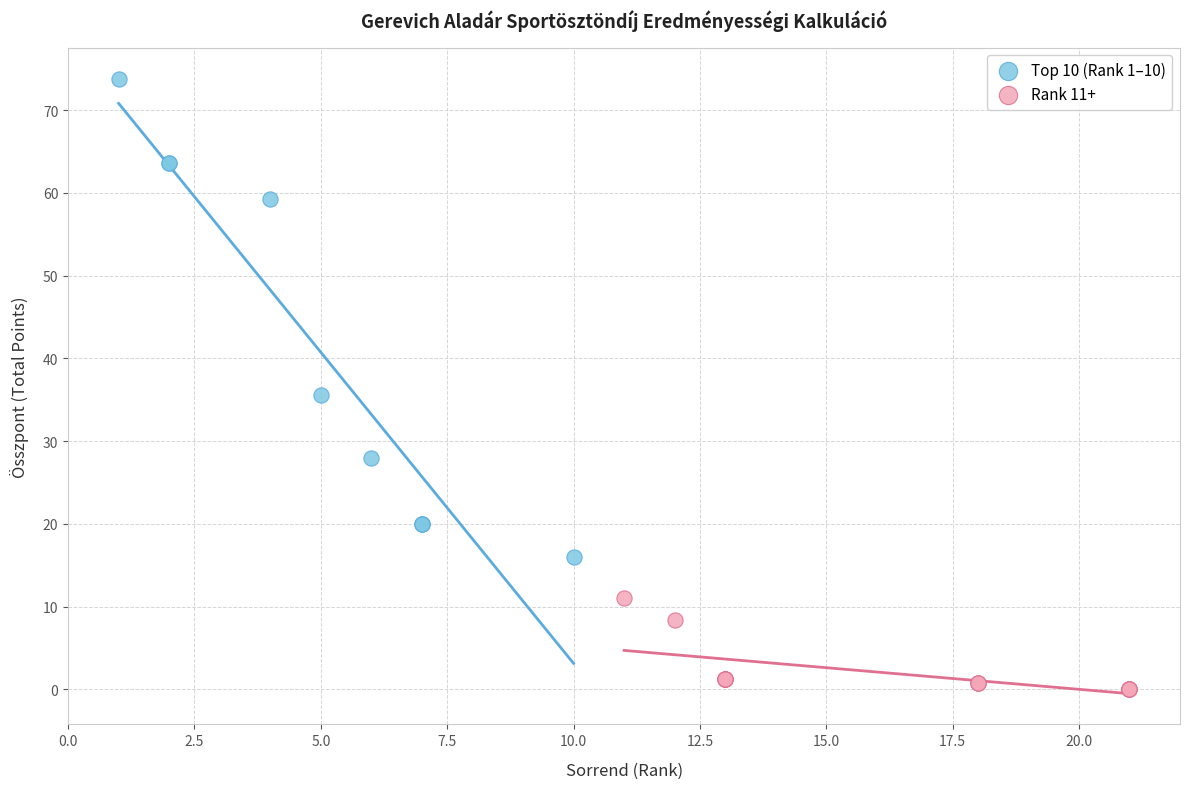

Which series contains the lowest Y value?

Rank 11+